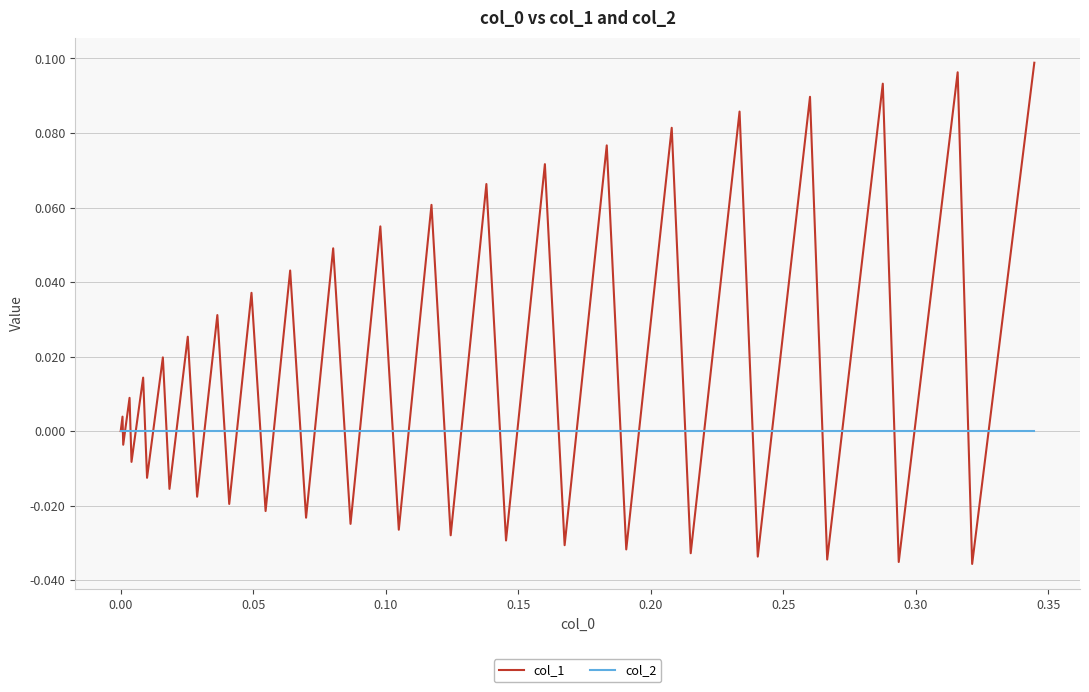

Which series has the largest total across all categories?

col_1